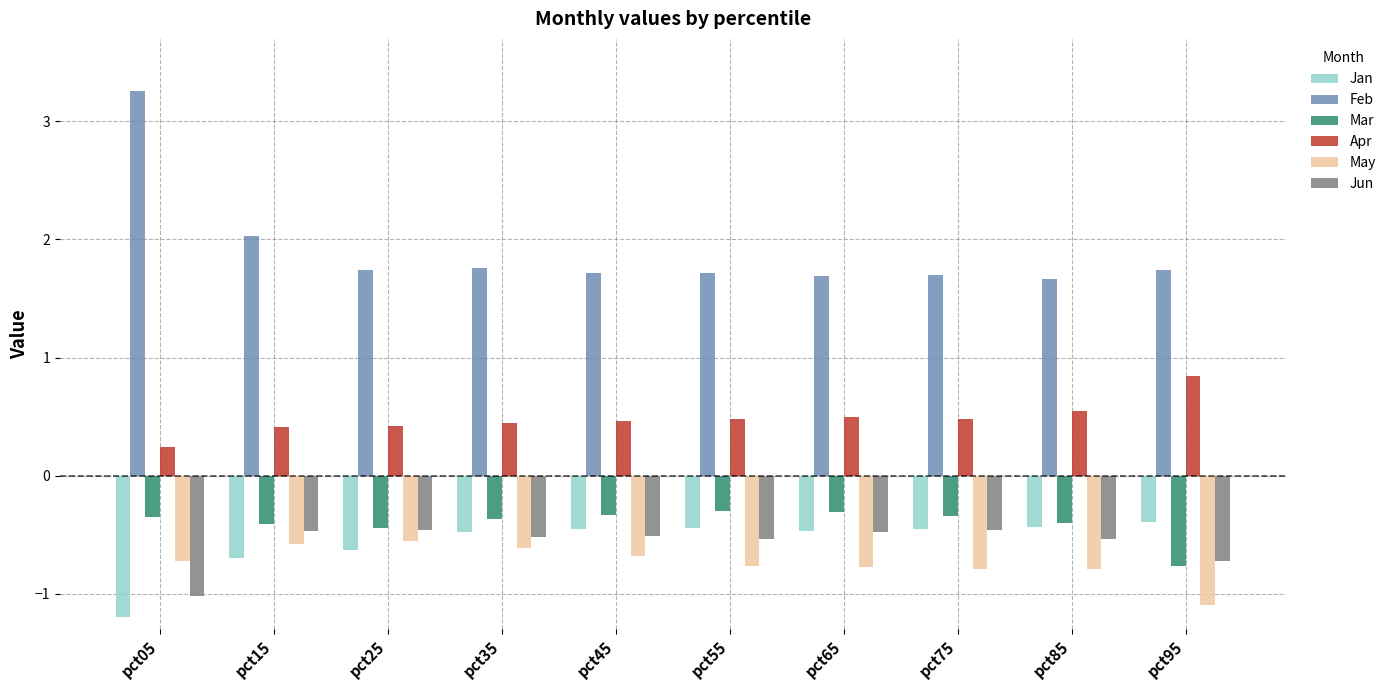

What is the spread (max minus min) of values at pct35?

2.4